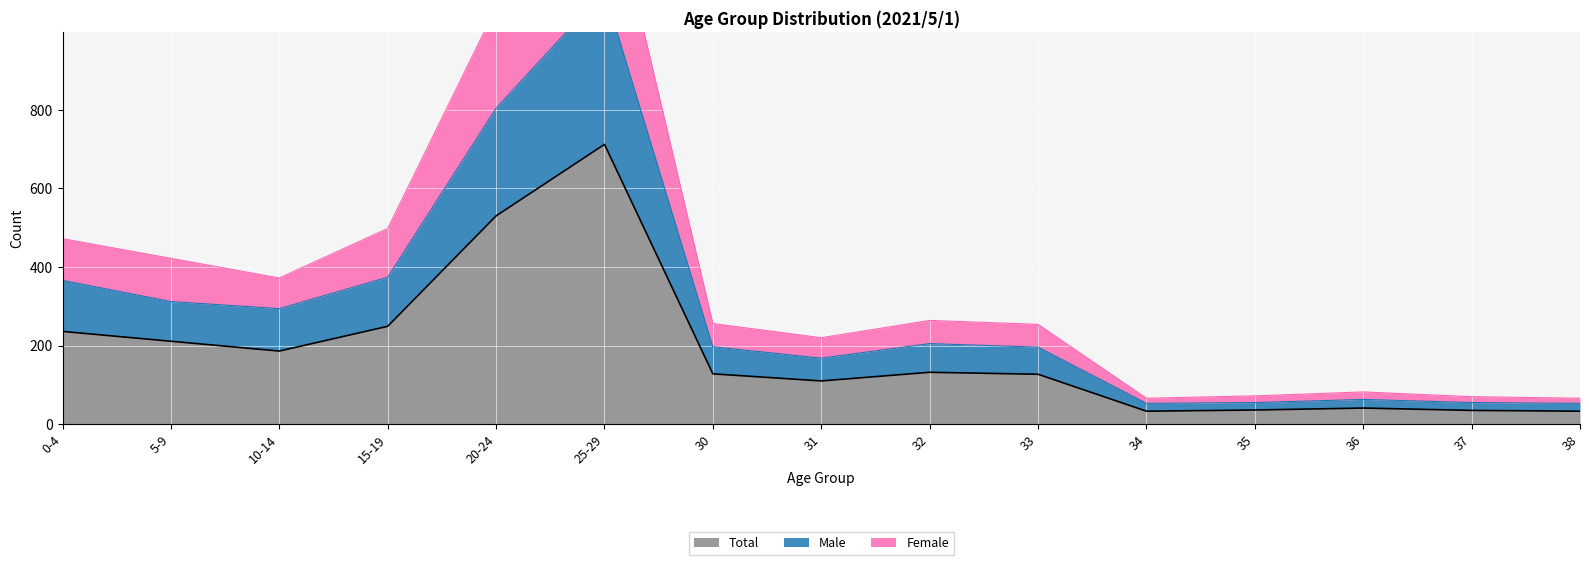

True or false: Total and Female cross at least once.

False